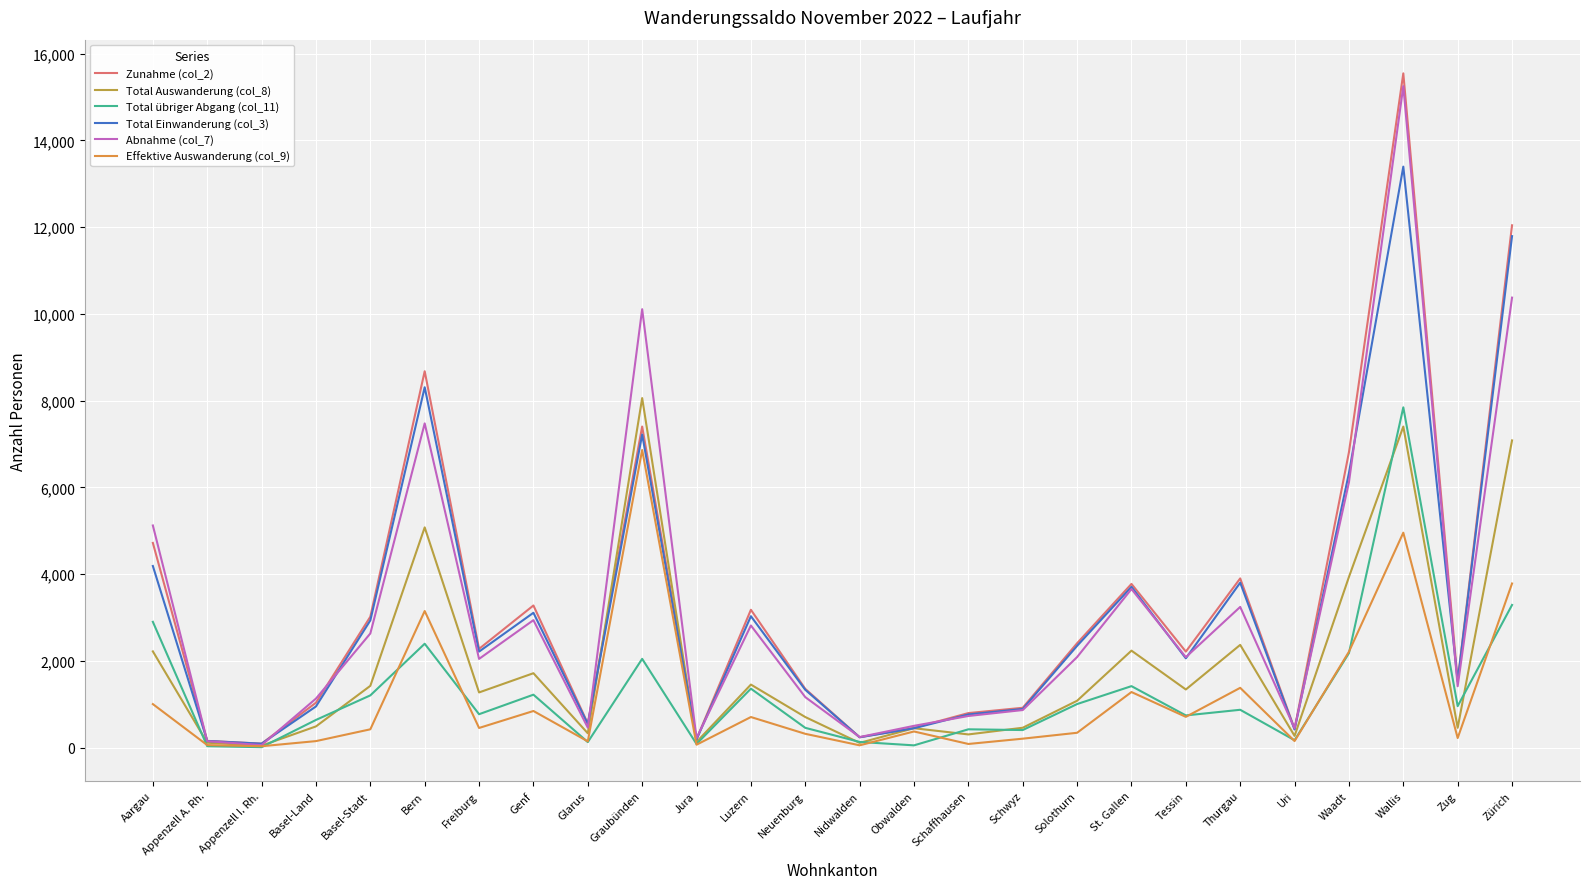

Does the chart display data point markers on the line(s)?

No